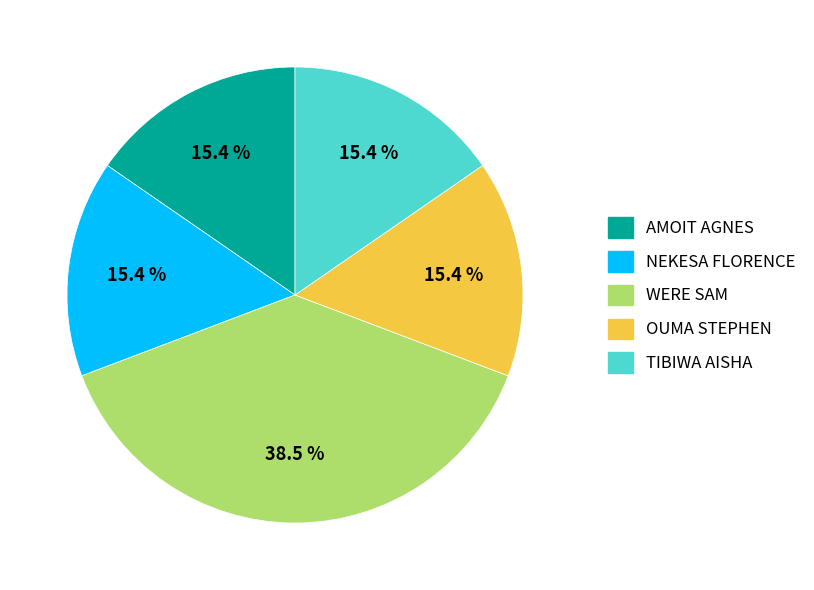

To the nearest percent, what is the average slice percentage?

20%